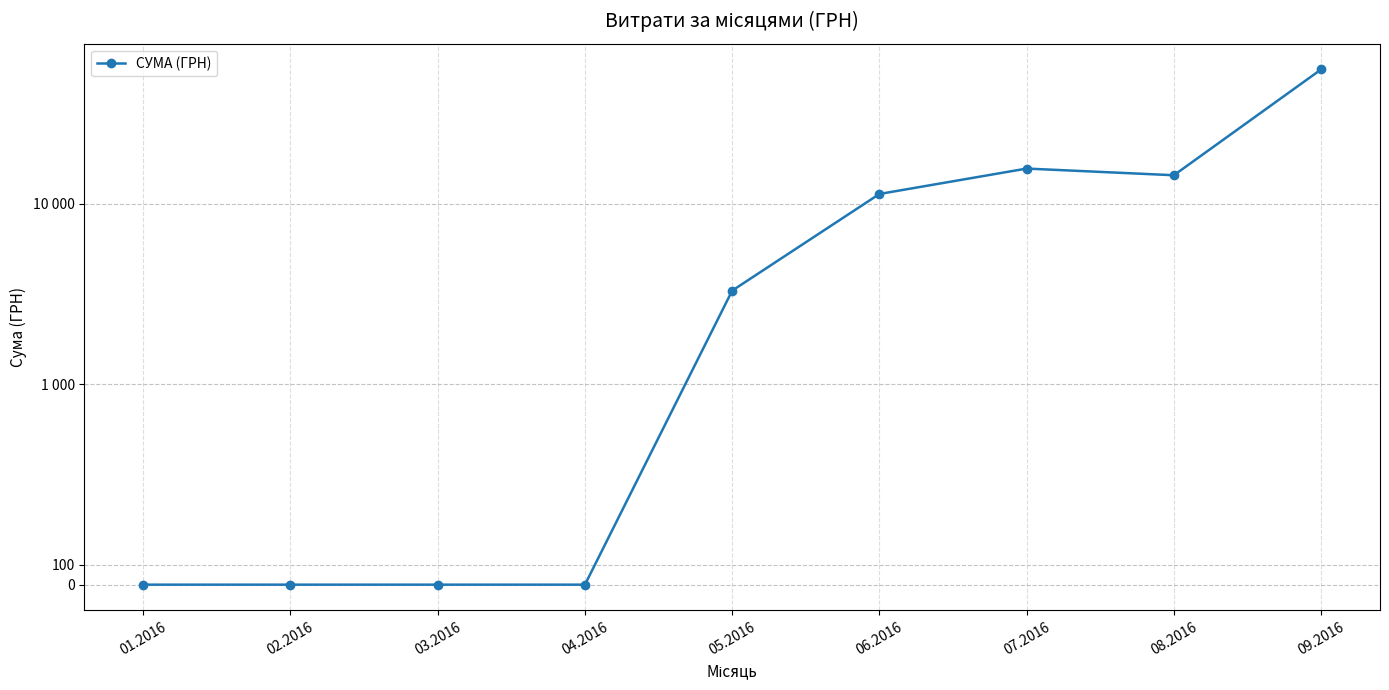

How many data points are less than 3303?

4